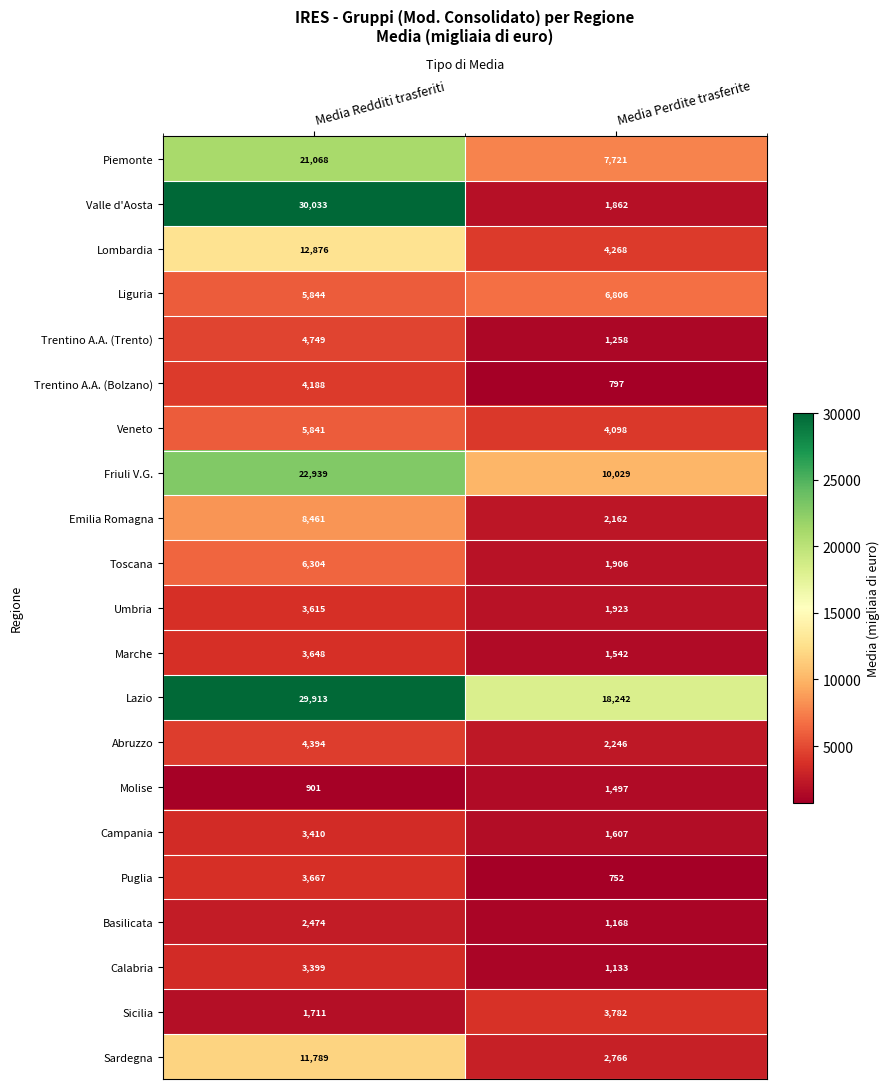

Rank the series by their maximum value, from lowest to highest.

Molise, Basilicata, Calabria, Campania, Umbria, Marche, Puglia, Sicilia, Trentino A.A. (Bolzano), Abruzzo, Trentino A.A. (Trento), Veneto, Toscana, Liguria, Emilia Romagna, Sardegna, Lombardia, Piemonte, Friuli V.G., Lazio, Valle d'Aosta